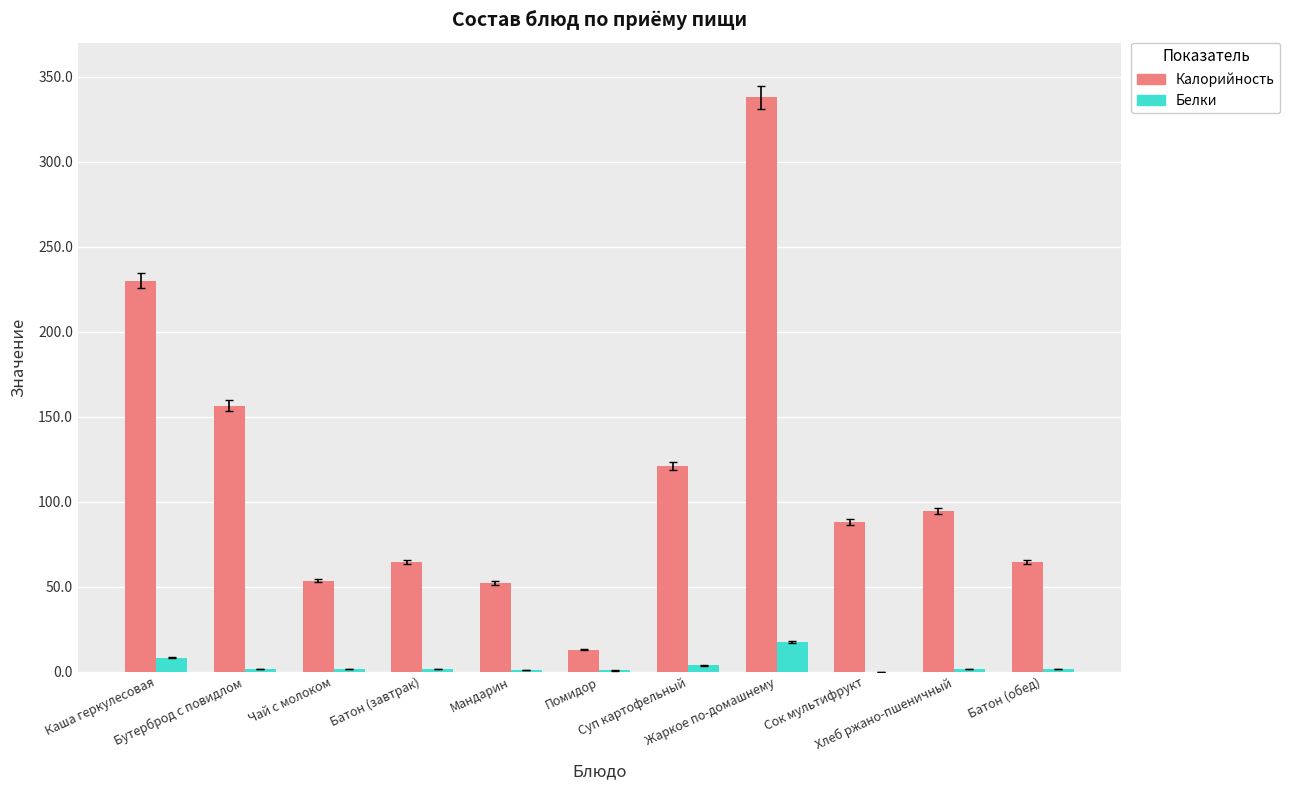

What is the sum of all Калорийность values?

1275.0